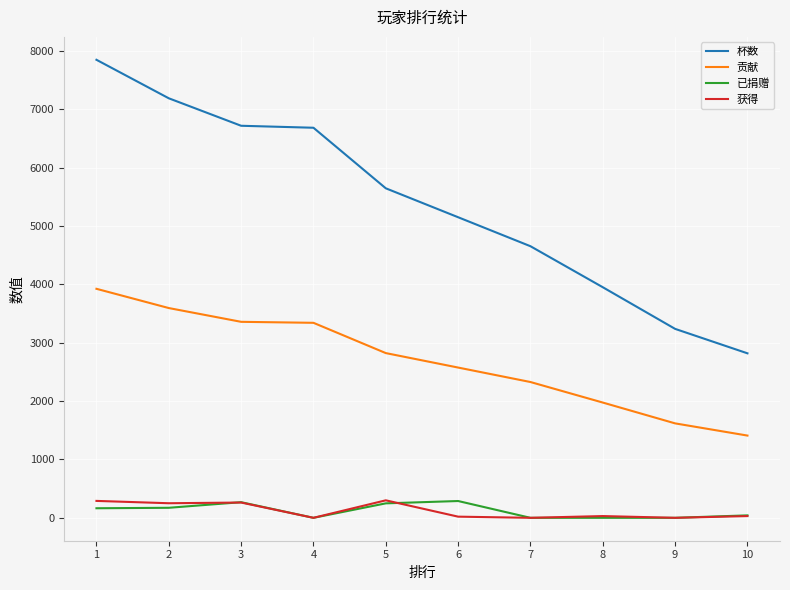

Is the value of 获得 at 10 greater than the value of 贡献 at 9?

No